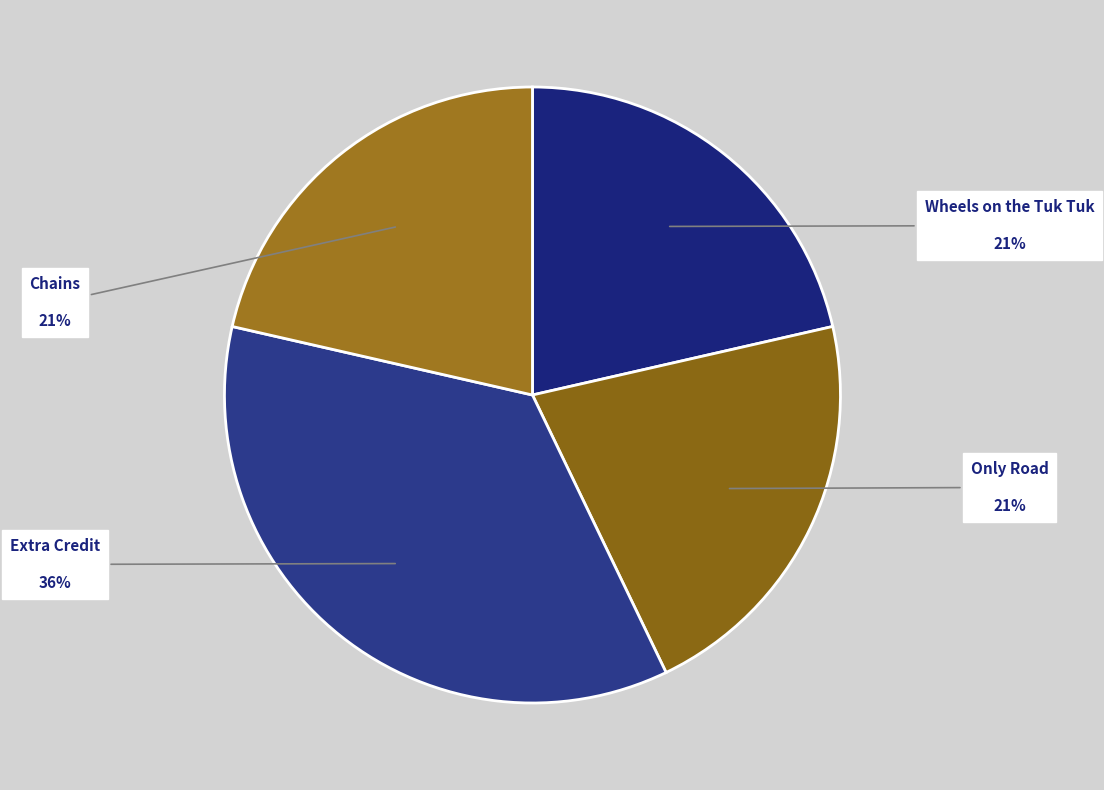

Is there a majority slice in this chart?

No